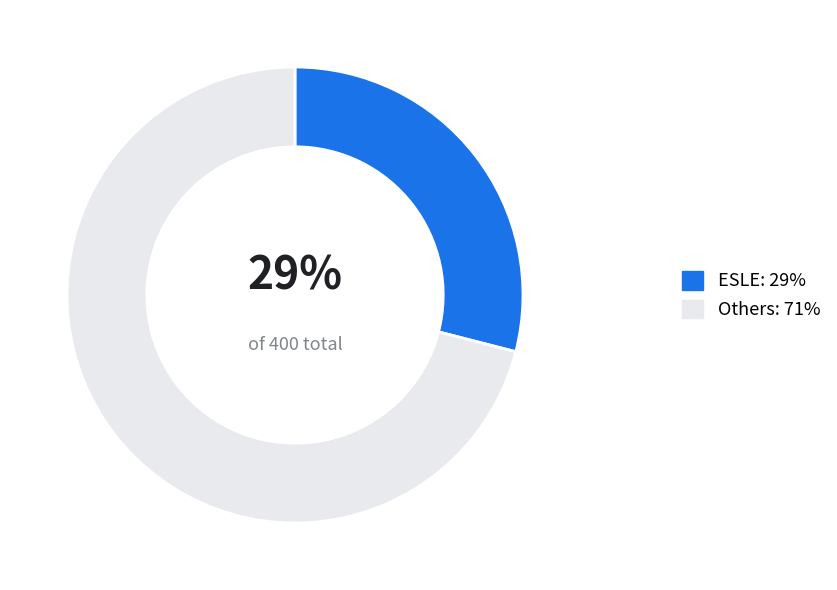

The Others: 71% slice represents 71% of the pie. True or false?

True